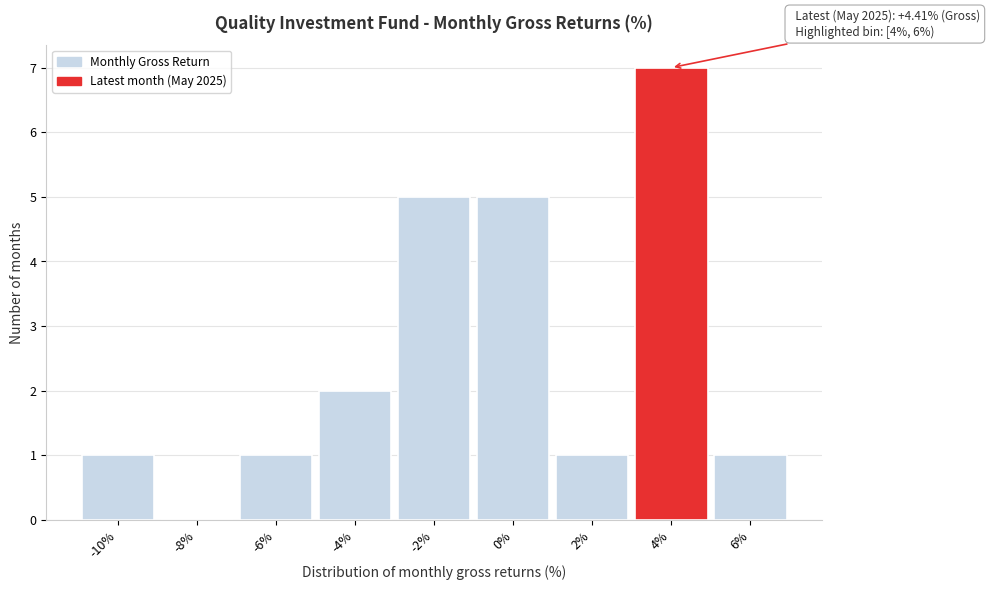

Reading left to right, what are all the values shown in this chart?

-10%=1	-8%=0	-6%=1	-4%=2	-2%=5	0%=5	2%=1	4%=7	6%=1